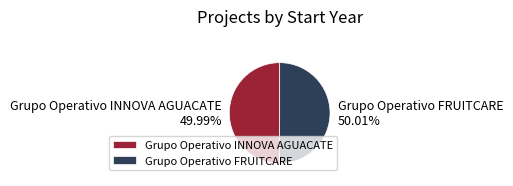

Is there any slice that represents more than half of the pie?

Yes